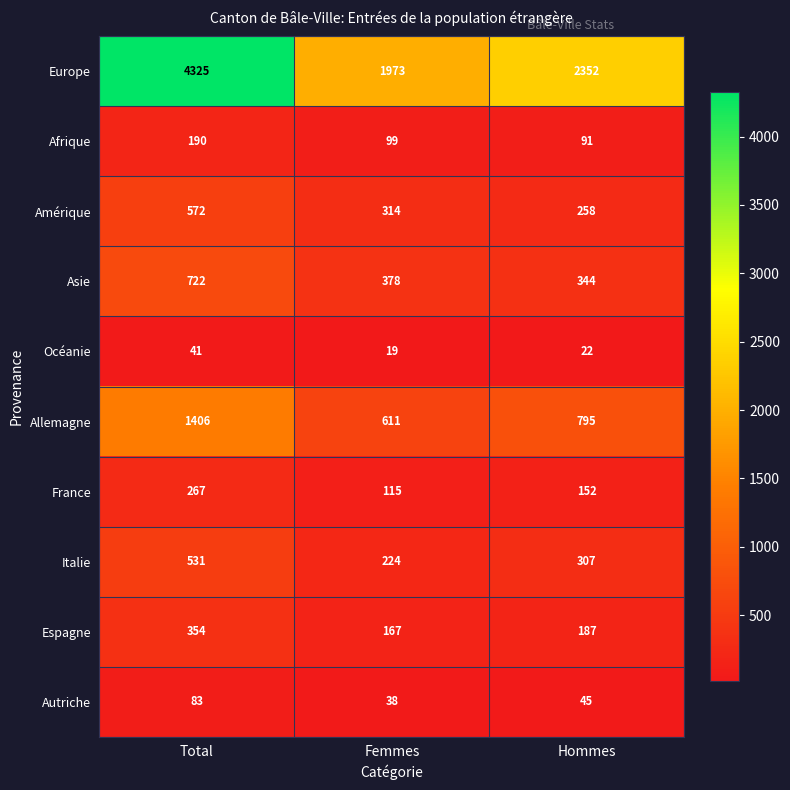

What is the difference between the maximum and minimum values in the Autriche series?

45